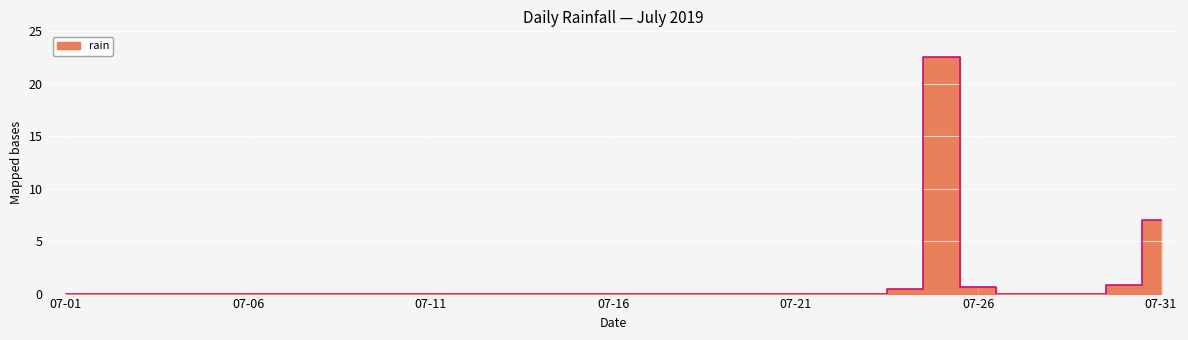

Rank the categories by value from highest to lowest.

2019-07-25, 2019-07-31, 2019-07-30, 2019-07-26, 2019-07-24, 2019-07-01, 2019-07-02, 2019-07-03, 2019-07-04, 2019-07-05, 2019-07-06, 2019-07-07, 2019-07-08, 2019-07-09, 2019-07-10, 2019-07-11, 2019-07-12, 2019-07-13, 2019-07-14, 2019-07-15, 2019-07-16, 2019-07-17, 2019-07-18, 2019-07-19, 2019-07-20, 2019-07-21, 2019-07-22, 2019-07-23, 2019-07-27, 2019-07-28, 2019-07-29